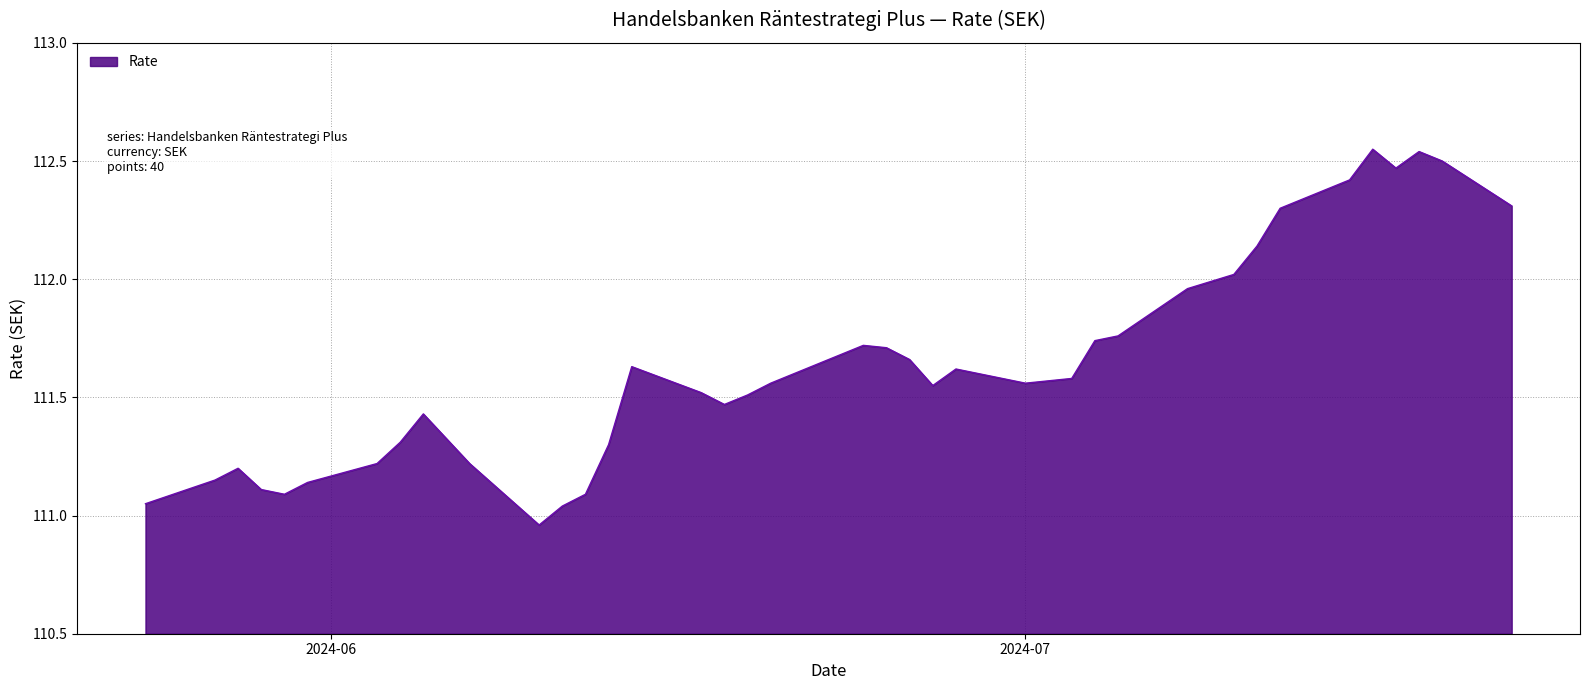

What is the difference between the maximum and minimum values?

1.6